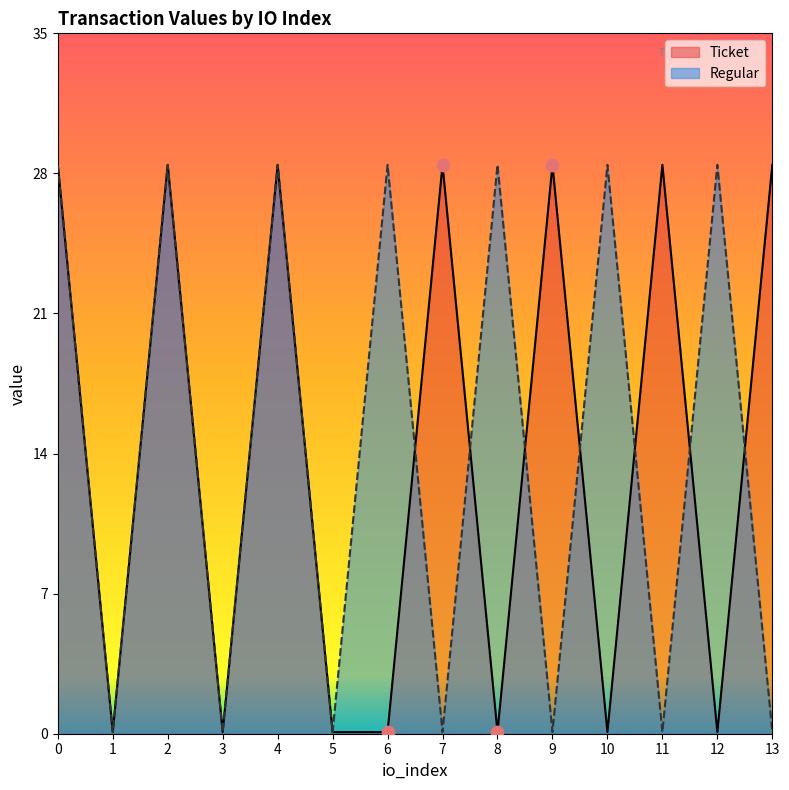

What are all the series names shown in the legend?

Ticket, Regular